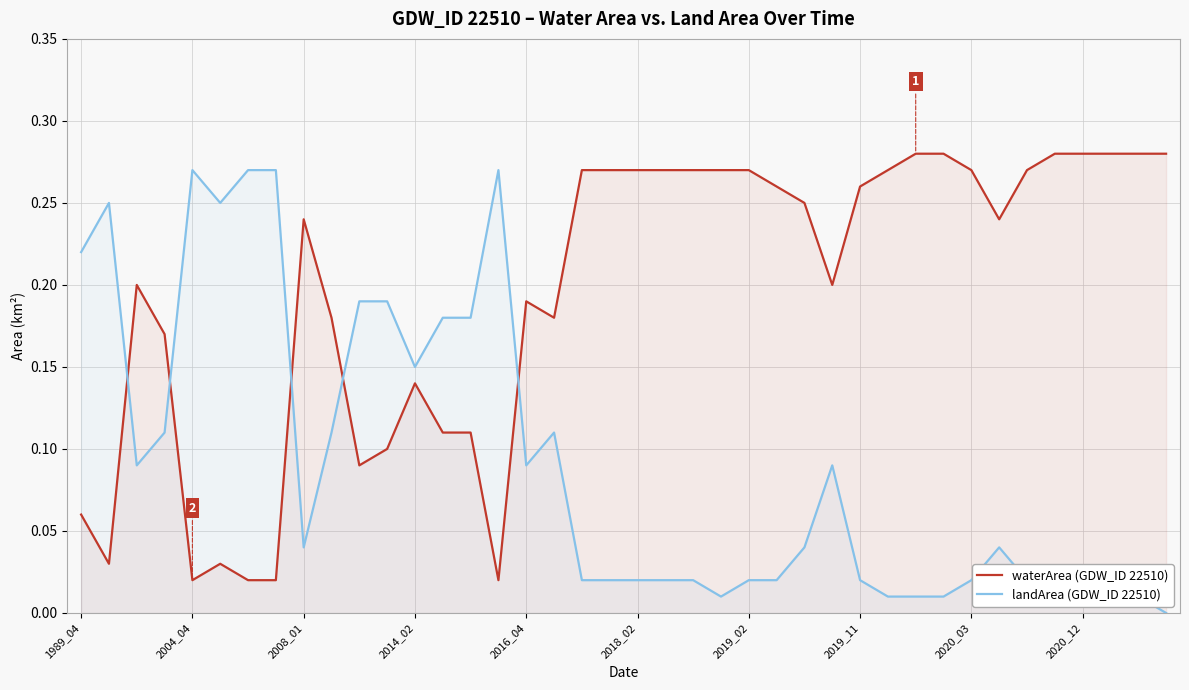

Is it true that waterArea (GDW_ID 22510) equals 0.0 at 2014_02?

False